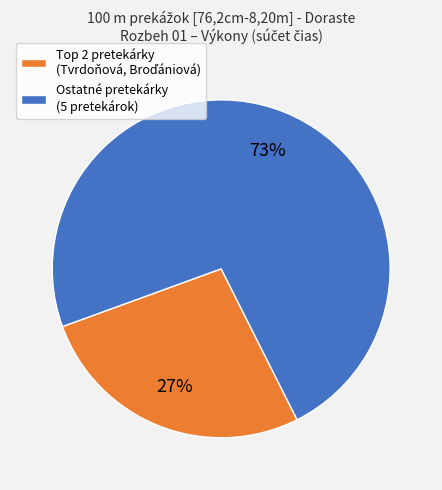

To the nearest percent, what portion does Ostatné pretekárky (5 pretekárok) represent?

73%